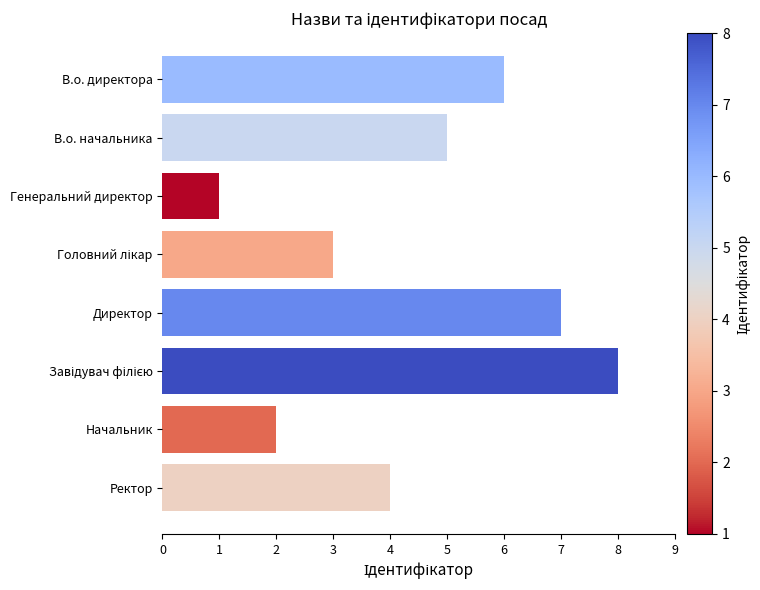

Does the chart contain any negative values?

No